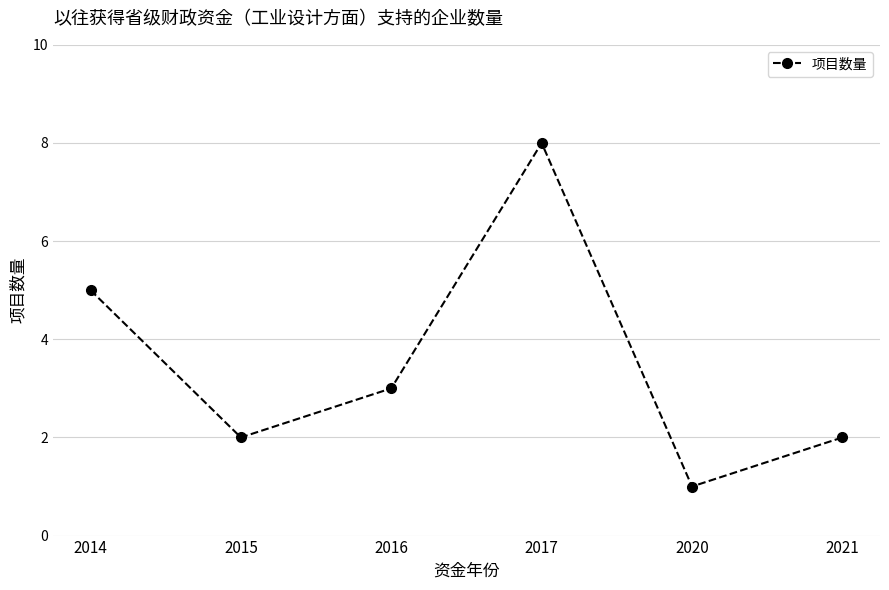

Reading left to right, what are all the values shown in this chart?

2014=5	2015=2	2016=3	2017=8	2020=1	2021=2